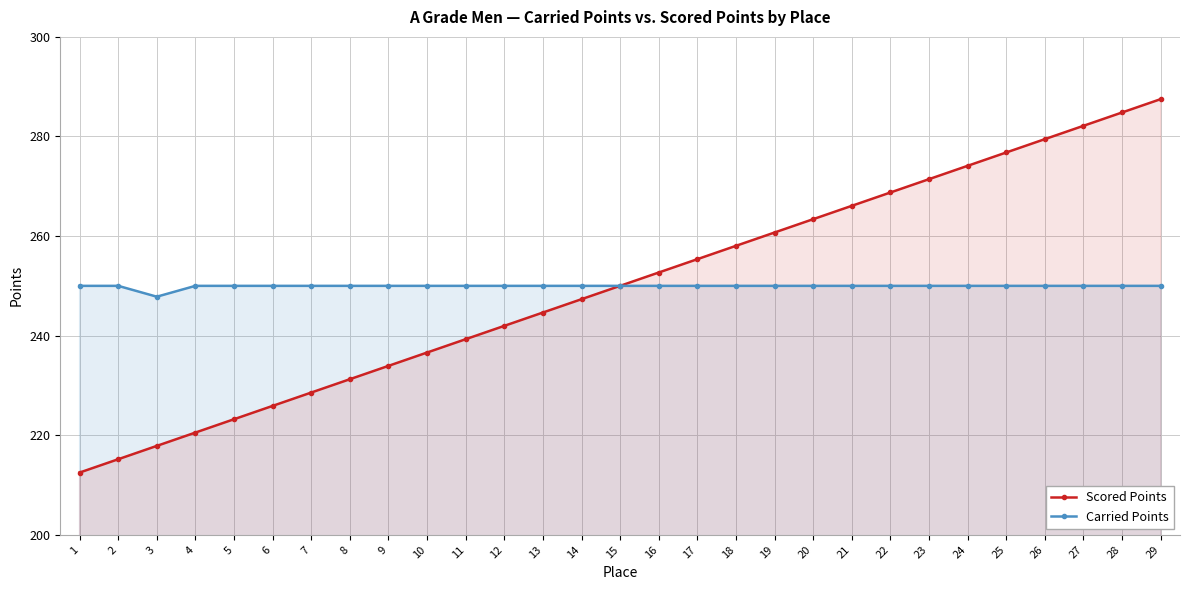

The Scored Points series shows 141.3 at 5. True or false?

False